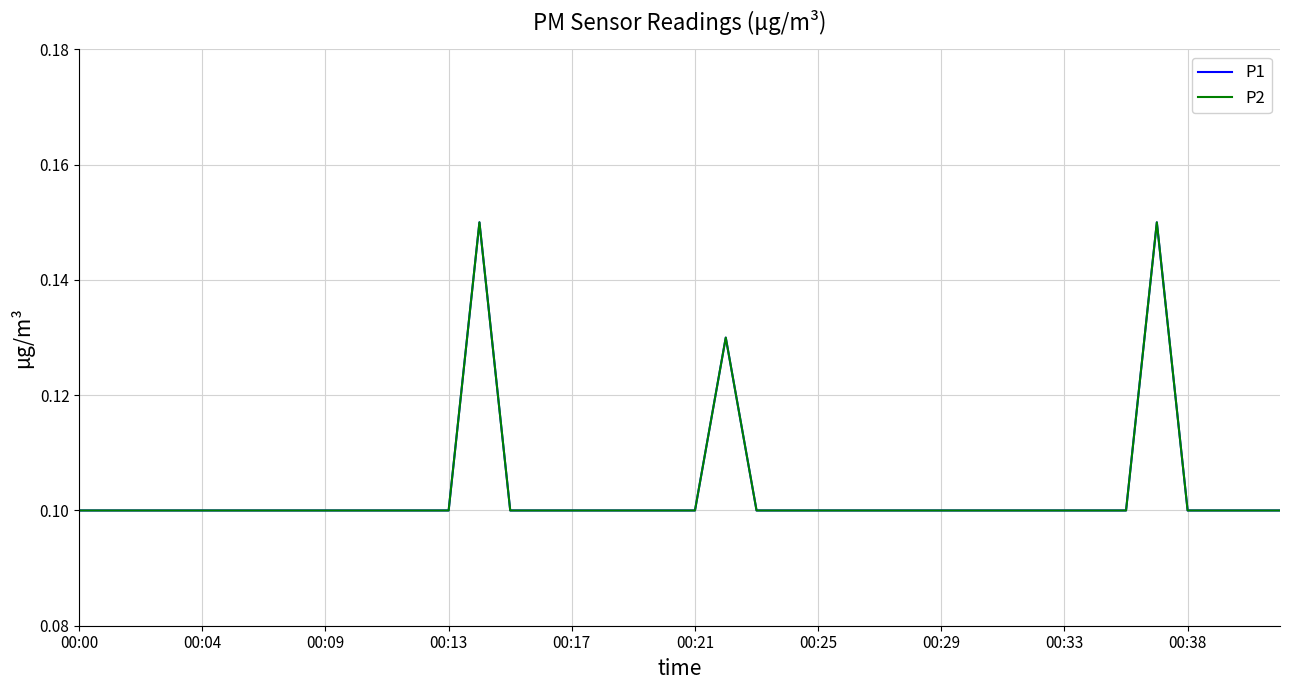

Reading left to right, list all the values displayed in this chart.

P1: 0.1	0.1	0.1	0.1	0.1	0.1	0.1	0.1	0.1	0.1	0.1	0.1	0.1	0.1	0.1	0.1	0.1	0.1	0.1	0.1	0.1	0.1	0.1	0.1	0.1	0.1	0.1	0.1	0.1	0.1	0.1	0.1	0.1	0.1	0.1	0.1	0.1	0.1	0.1	0.1
P2: 0.1	0.1	0.1	0.1	0.1	0.1	0.1	0.1	0.1	0.1	0.1	0.1	0.1	0.1	0.1	0.1	0.1	0.1	0.1	0.1	0.1	0.1	0.1	0.1	0.1	0.1	0.1	0.1	0.1	0.1	0.1	0.1	0.1	0.1	0.1	0.1	0.1	0.1	0.1	0.1